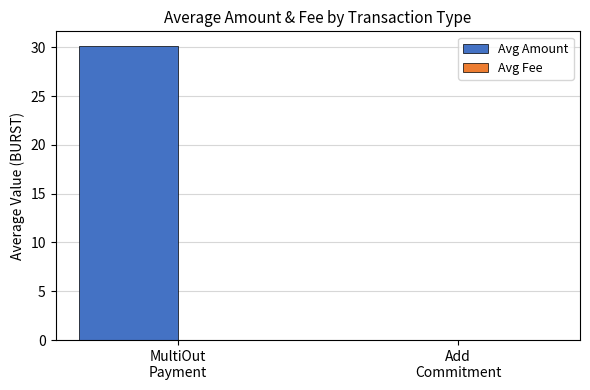

What is the maximum value for Avg Amount?

30.1